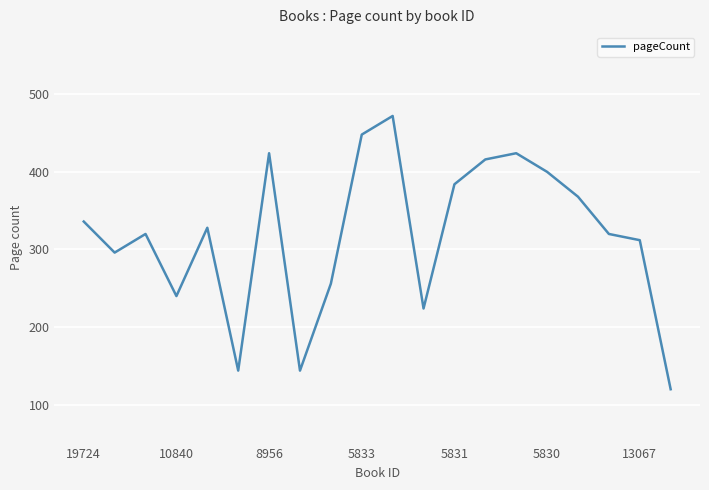

What is the greatest value displayed?

472